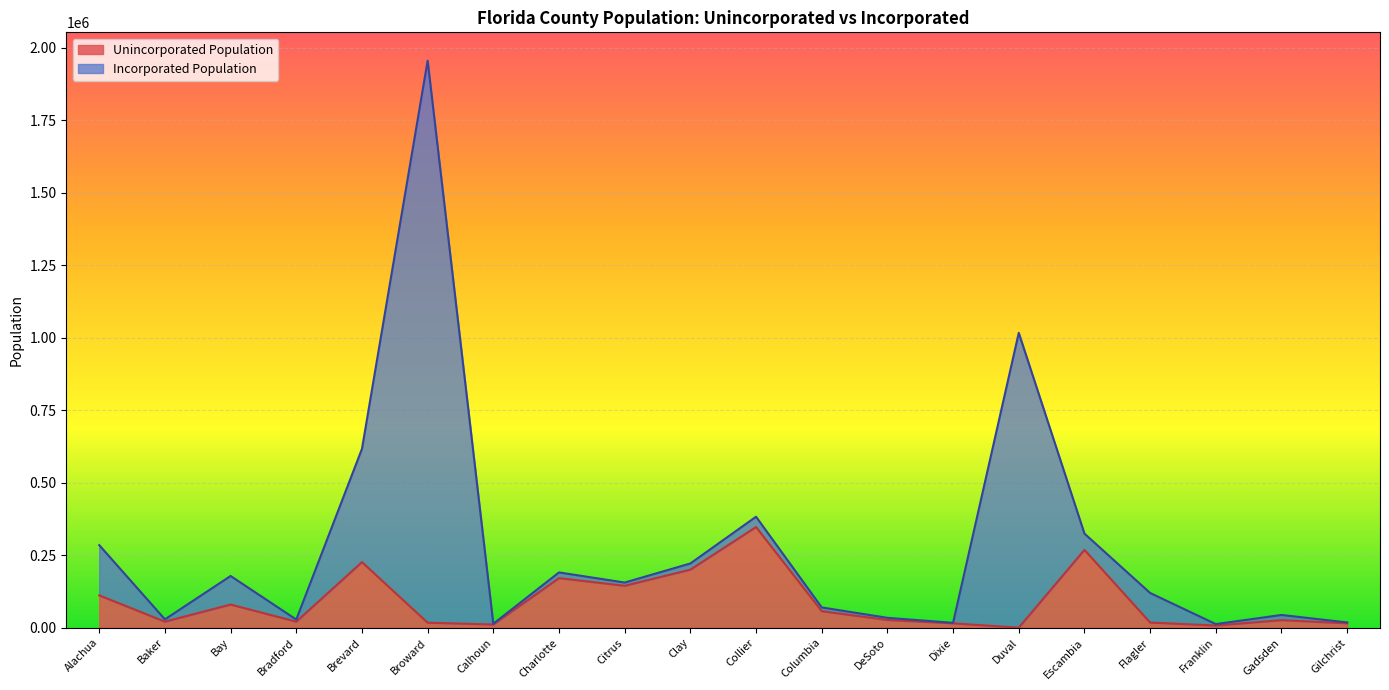

Where is the first local maximum?

Bay